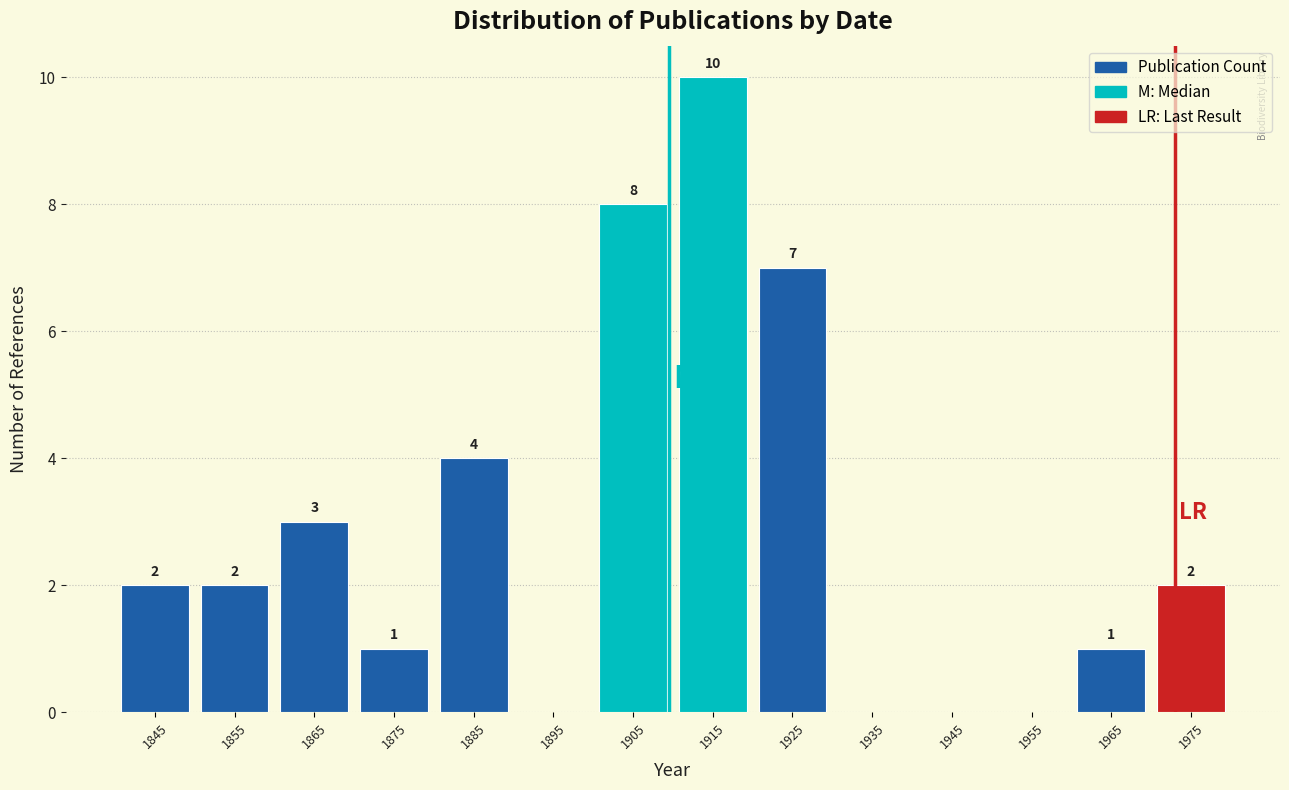

Over which range of the x-axis is the bar tallest?

1910 to 1920